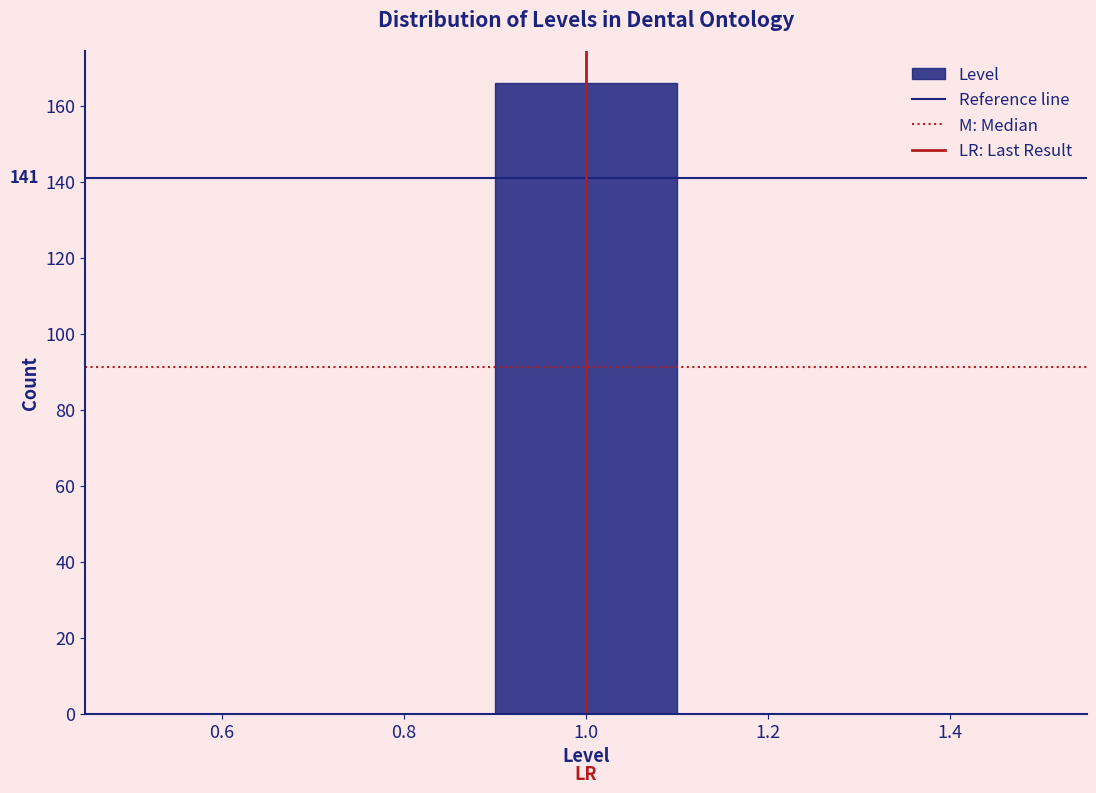

Over which range of the x-axis is the bar tallest?

0.9 to 1.1